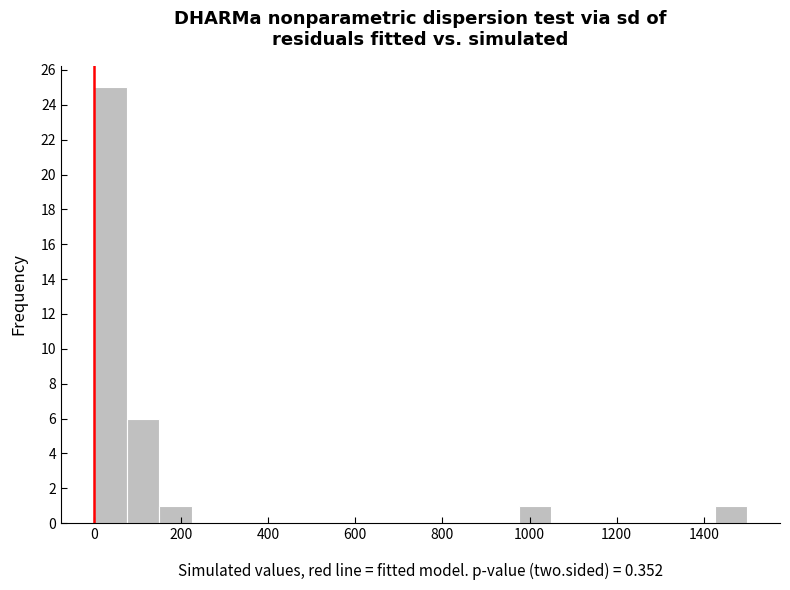

Read against the x-axis, roughly where is the centre of the tallest bar?

40